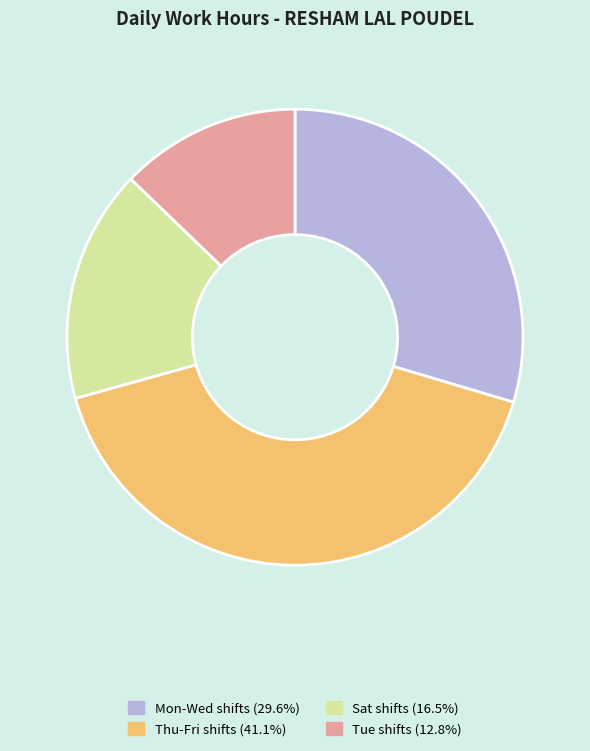

Is there any slice that represents more than half of the pie?

No